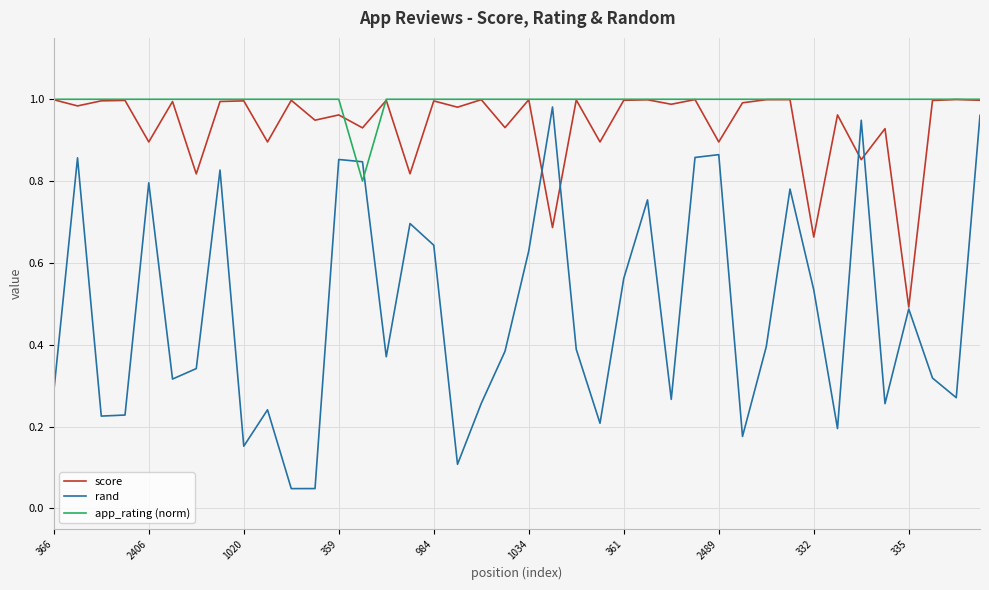

Which series has the largest total across all categories?

app_rating (norm)